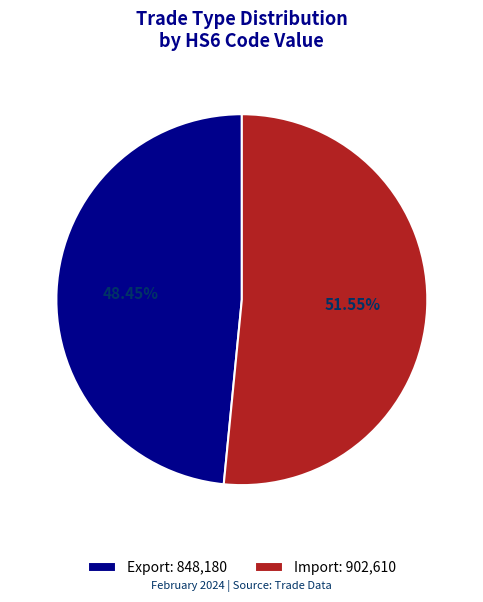

The Import slice represents 58% of the pie. True or false?

False